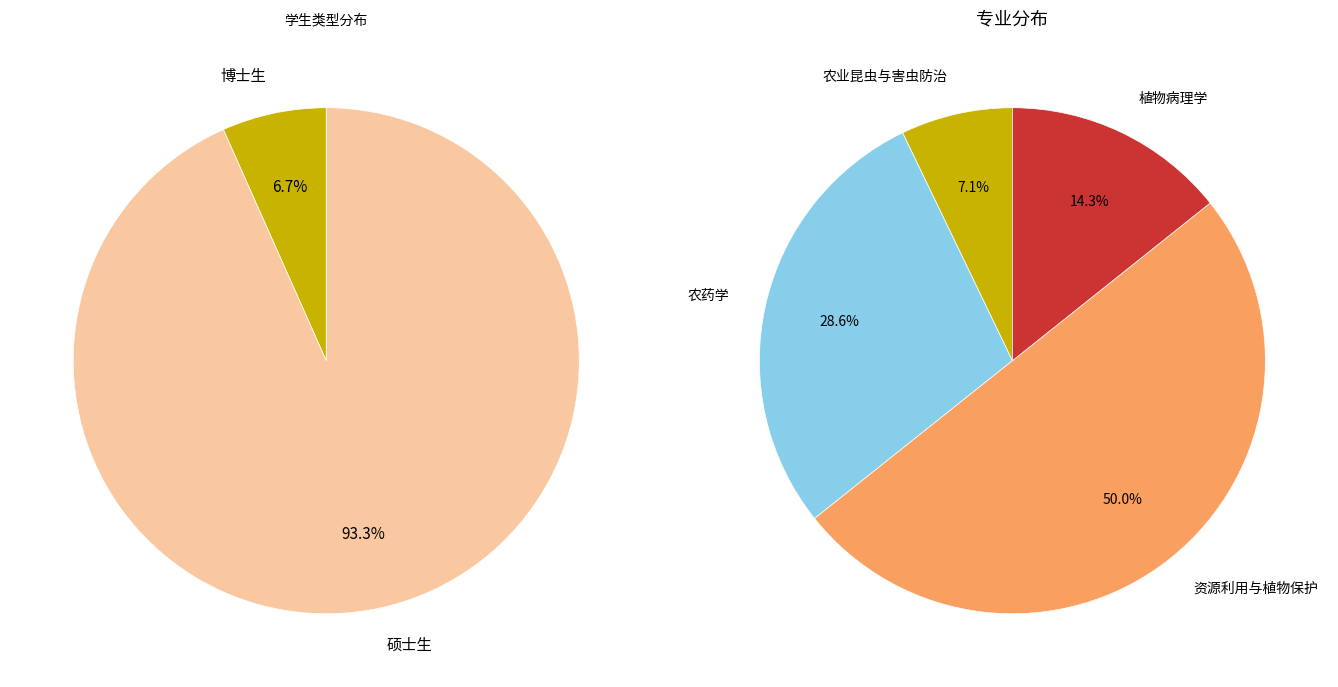

What is the change in value from 博士生 to 硕士生?

+13